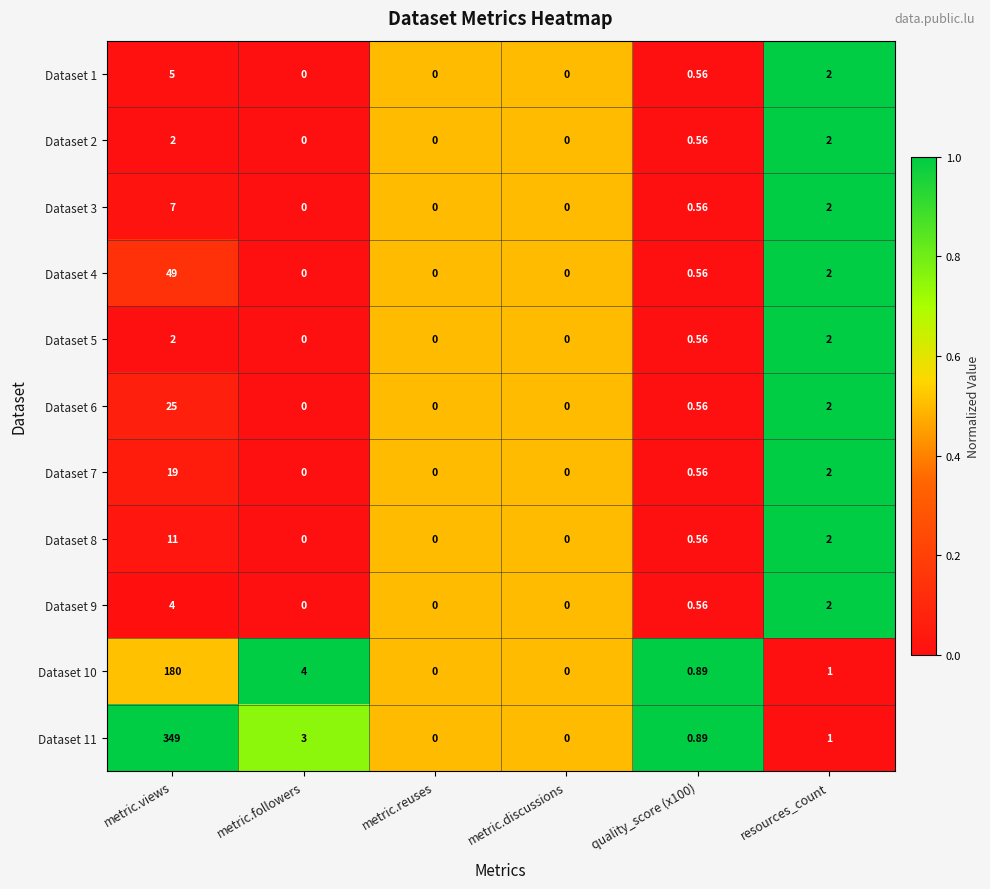

What is the maximum value shown in the chart?

349.0